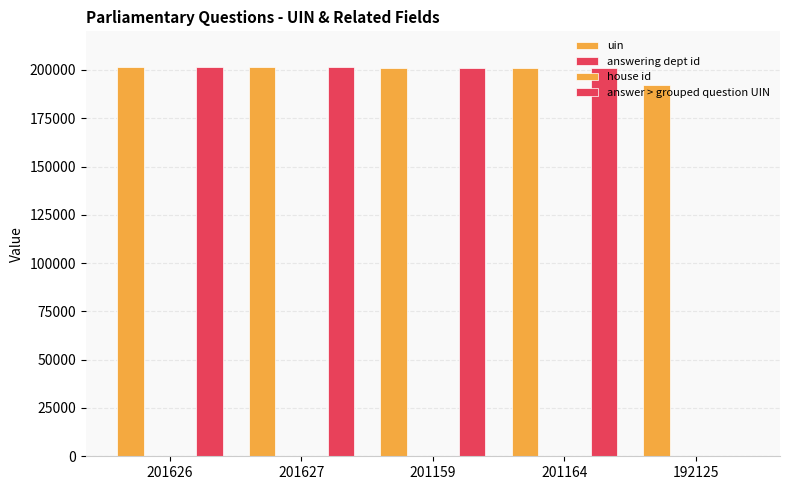

Count the number of categories in the chart.

5